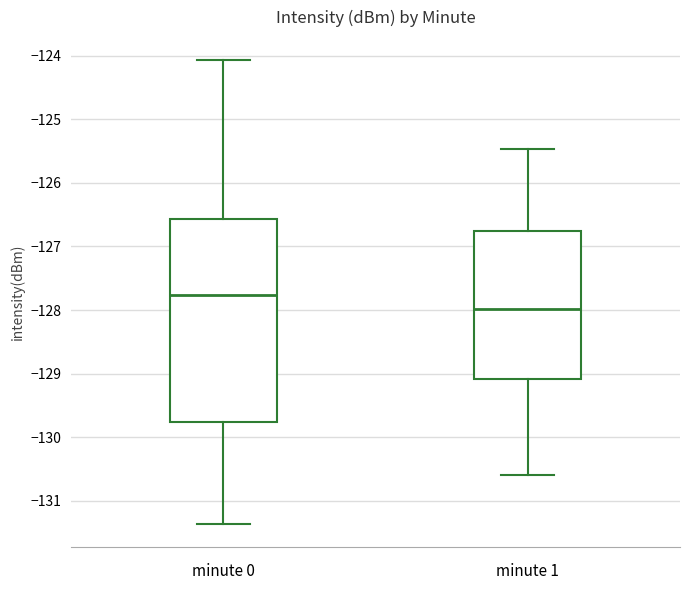

Which box is the tallest, from its lower edge to its upper edge?

minute 0